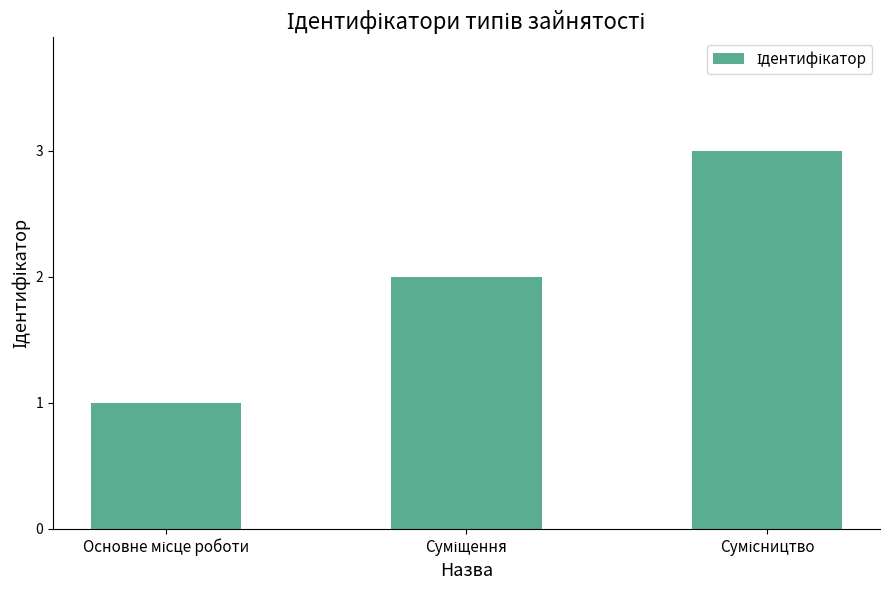

What is the greatest value displayed?

3